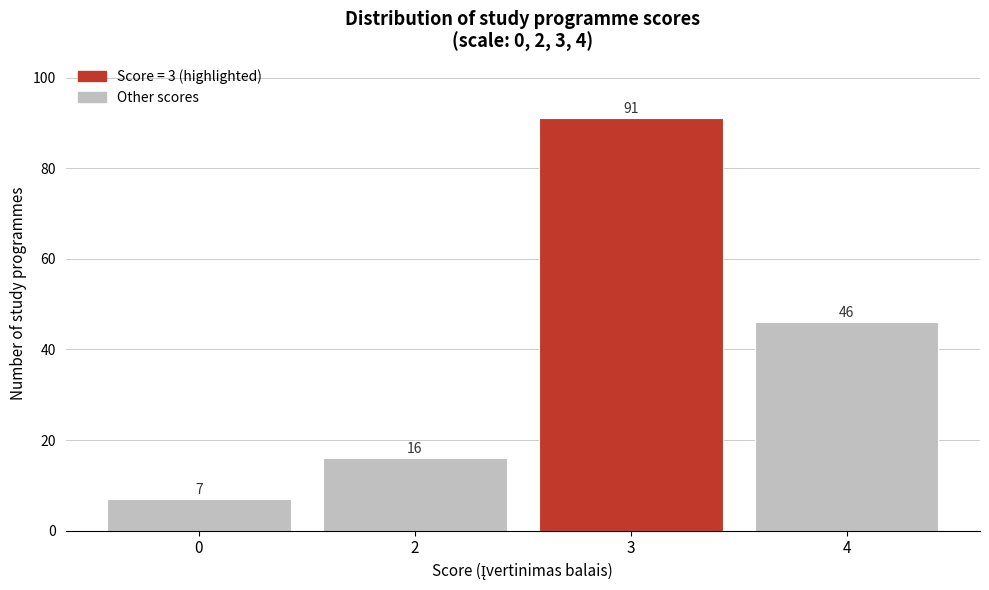

Reading left to right, list all the values displayed in this chart.

7	16	91	46